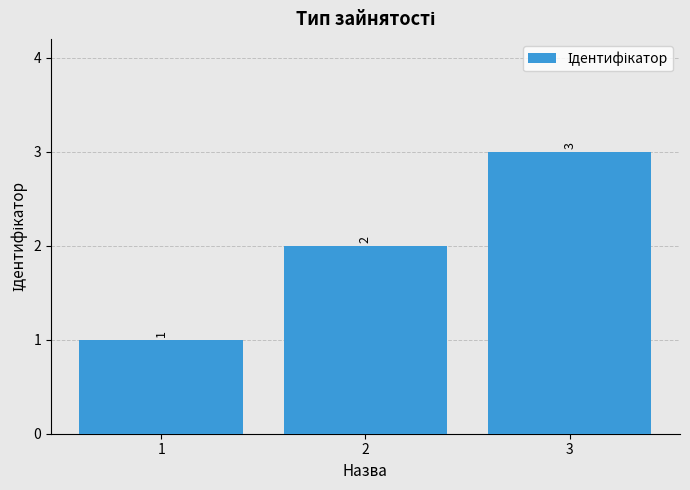

Which label corresponds to the smallest value in the chart?

1